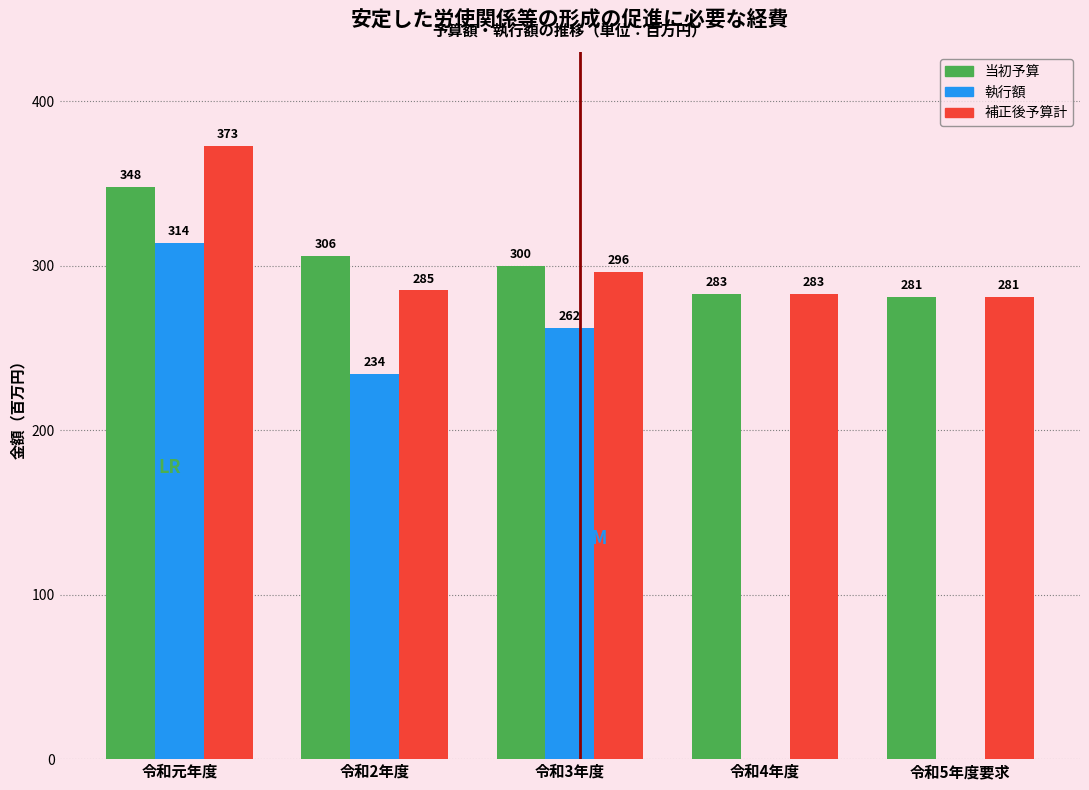

Reading left to right, transcribe all the data shown in this chart.

当初予算: 令和元年度=348	令和2年度=306	令和3年度=300	令和4年度=283	令和5年度要求=281
執行額: 令和元年度=314	令和2年度=234	令和3年度=262	令和4年度=0	令和5年度要求=0
補正後予算計: 令和元年度=373	令和2年度=285	令和3年度=296	令和4年度=283	令和5年度要求=281